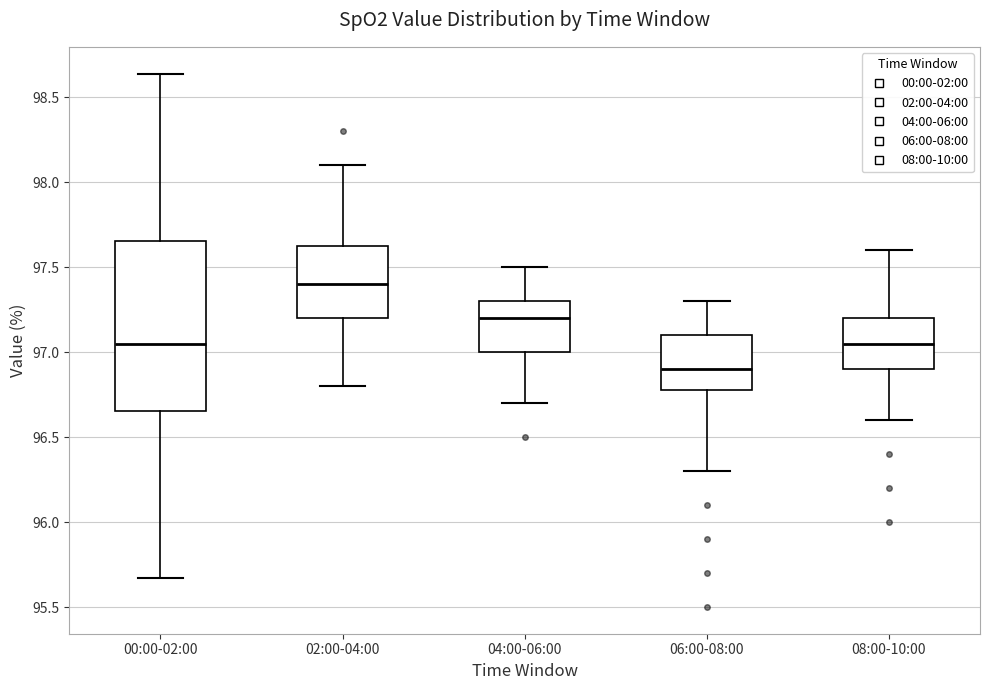

Which box is the tallest, from its lower edge to its upper edge?

00:00-02:00